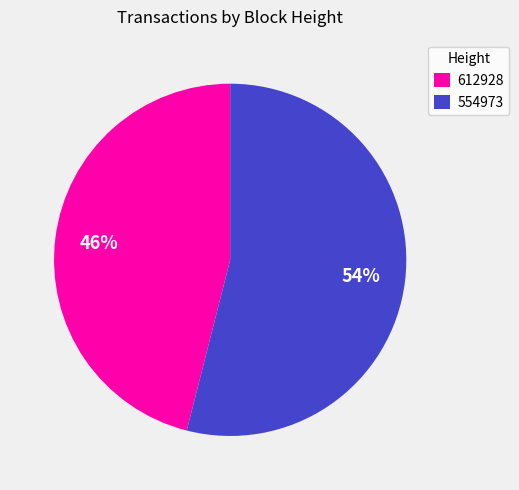

What percentage is the 554973 slice, to the nearest percent?

54%